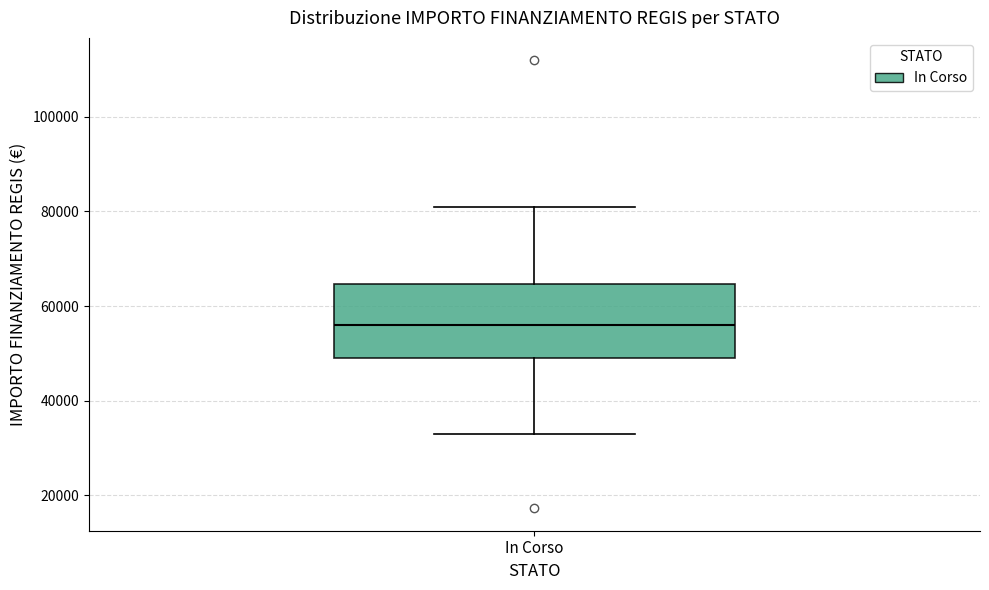

Where does the upper whisker of the box for In Corso end on the y-axis? The values are not printed on the chart, so give them approximately, as read against the axis.

80000